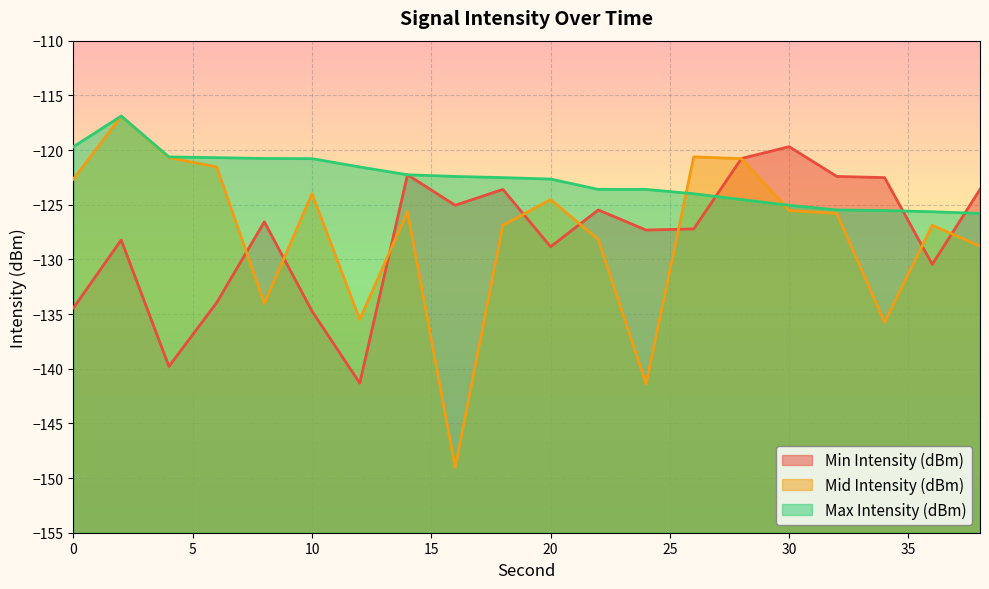

At which label is Max Intensity (dBm) closest to -121?

10